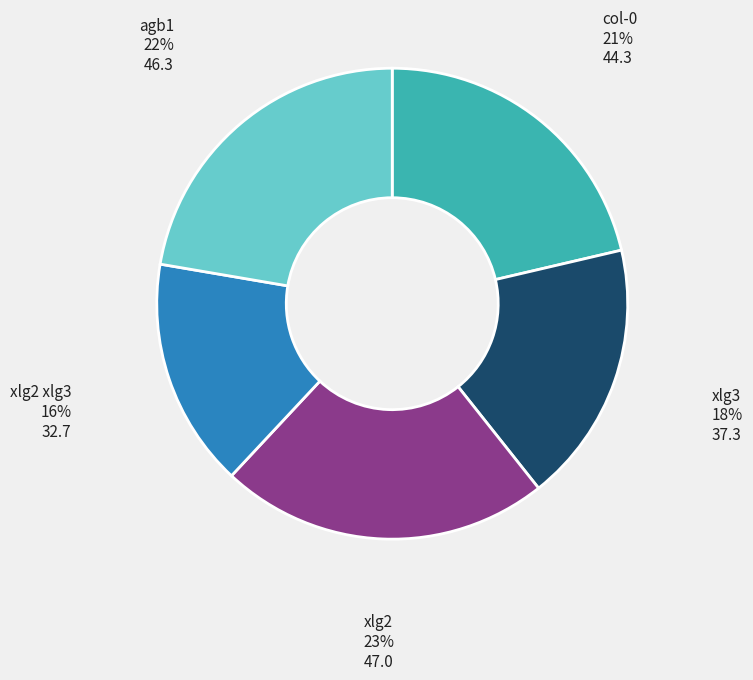

Is the sum of xlg3 and col-0 greater than half?

No